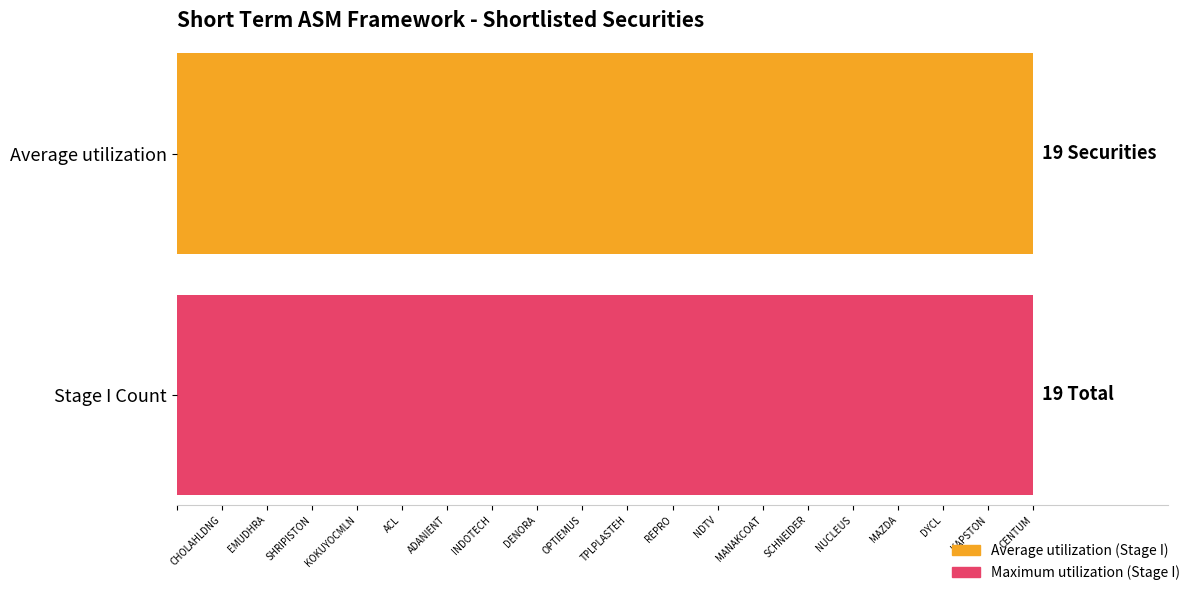

True or false: Maximum utilization has a value of 25 at SCHNEIDER.

False